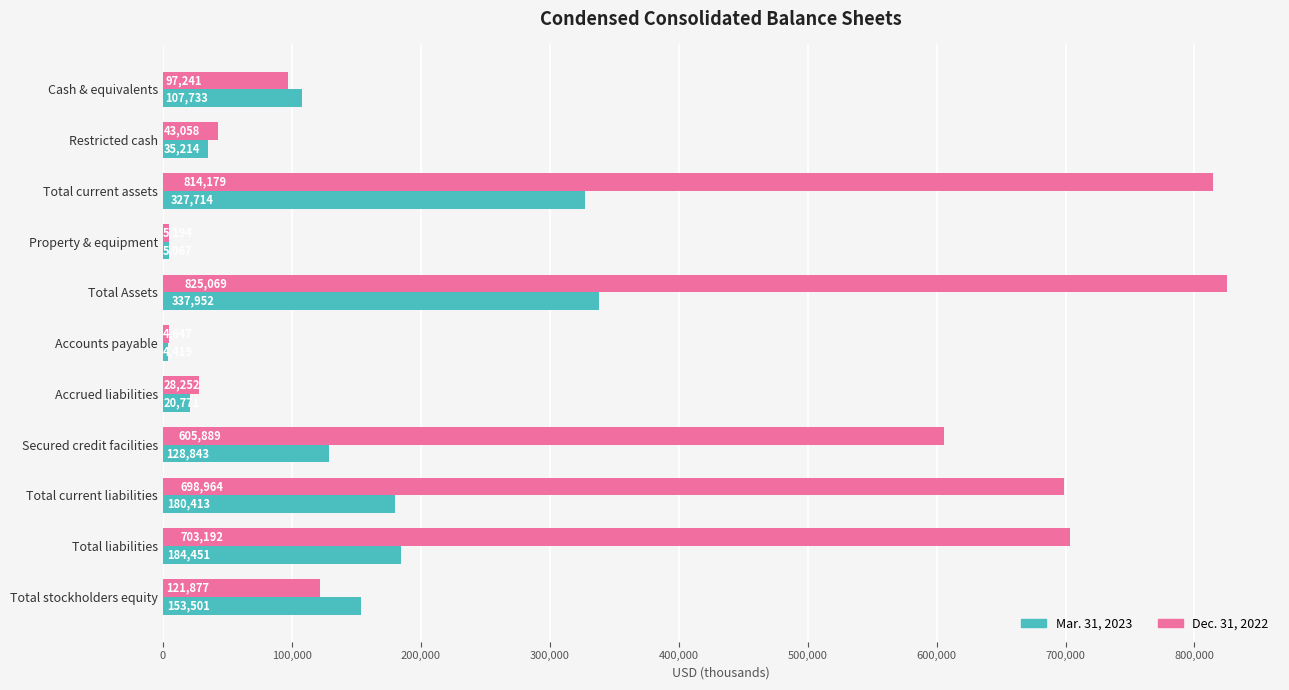

What value does the Dec. 31, 2022 series have at Accrued liabilities, to the nearest 100?

28300